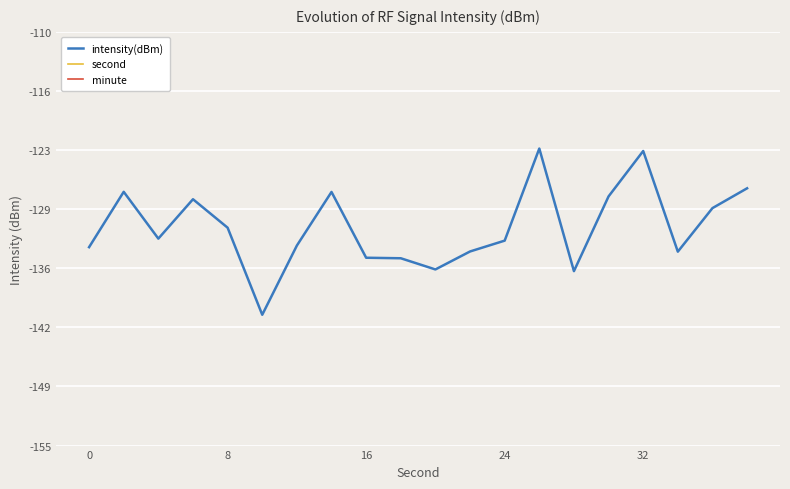

What is the maximum value for intensity(dBm)?

-122.7